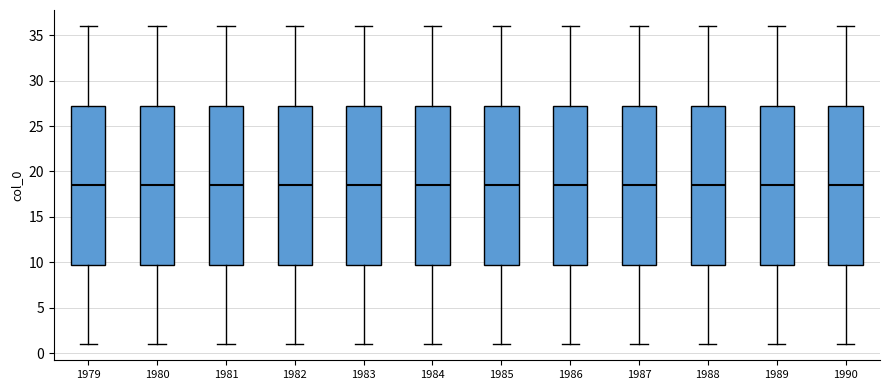

Reading left to right, transcribe this box plot: for each box, give where its median line is, the range the box spans, and where its two whiskers end, as read against the y-axis. The values are not printed on the chart, so give them approximately, as read against the axis.

1979: median 18.5, box 10.0 to 27.5, whiskers 1.0 to 36.0
1980: median 18.5, box 10.0 to 27.5, whiskers 1.0 to 36.0
1981: median 18.5, box 10.0 to 27.5, whiskers 1.0 to 36.0
1982: median 18.5, box 10.0 to 27.5, whiskers 1.0 to 36.0
1983: median 18.5, box 10.0 to 27.5, whiskers 1.0 to 36.0
1984: median 18.5, box 10.0 to 27.5, whiskers 1.0 to 36.0
1985: median 18.5, box 10.0 to 27.5, whiskers 1.0 to 36.0
1986: median 18.5, box 10.0 to 27.5, whiskers 1.0 to 36.0
1987: median 18.5, box 10.0 to 27.5, whiskers 1.0 to 36.0
1988: median 18.5, box 10.0 to 27.5, whiskers 1.0 to 36.0
1989: median 18.5, box 10.0 to 27.5, whiskers 1.0 to 36.0
1990: median 18.5, box 10.0 to 27.5, whiskers 1.0 to 36.0